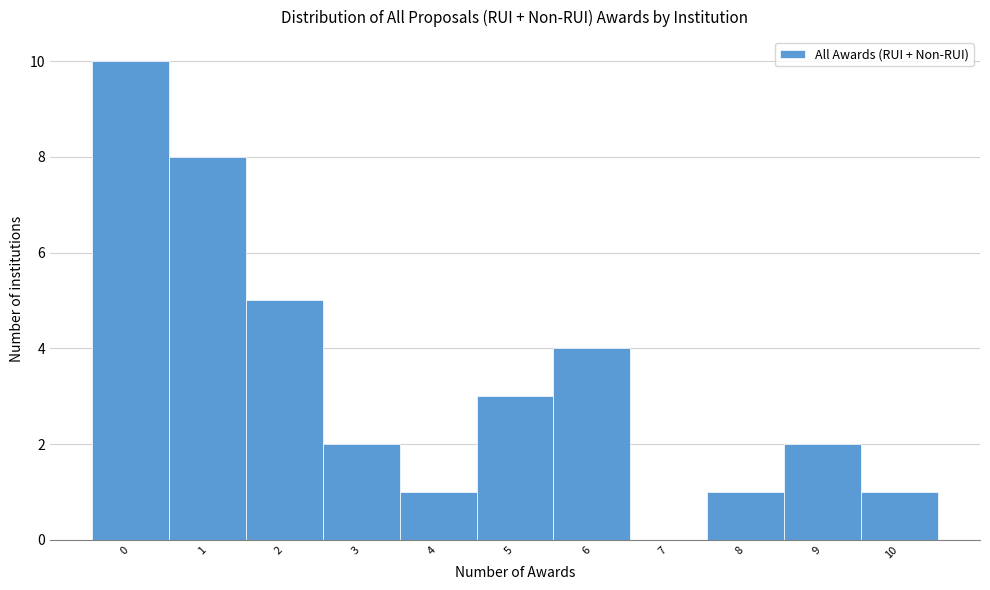

Reading left to right, transcribe all the data shown in this chart.

0=10	1=8	2=5	3=2	4=1	5=3	6=4	7=0	8=1	9=2	10=1